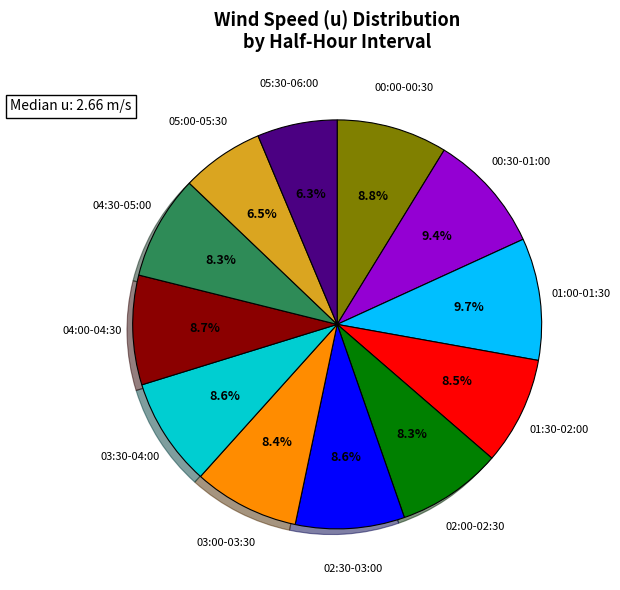

How many slices are in this pie chart?

12